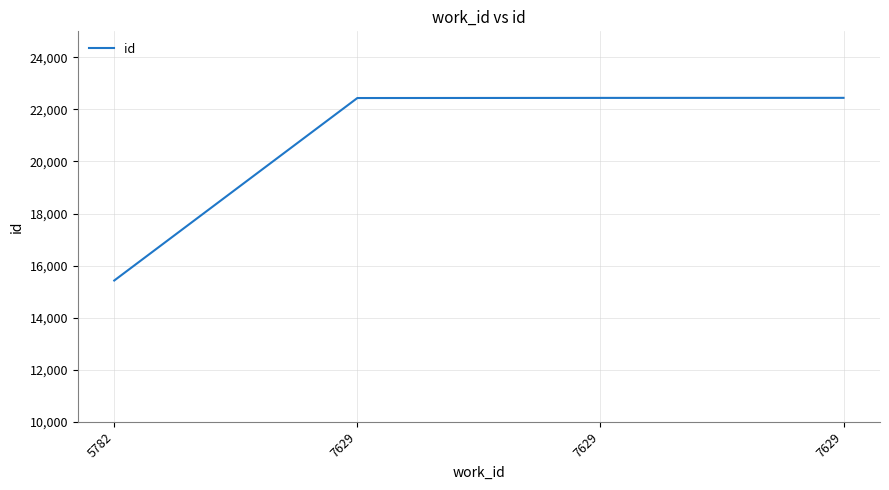

What is the approximate value at 7629?

22438